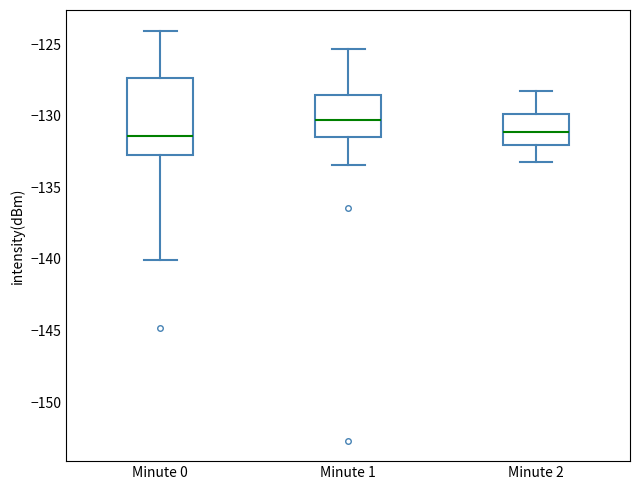

Where does the median line of the box for Minute 1 sit on the y-axis? The values are not printed on the chart, so give them approximately, as read against the axis.

-130.5